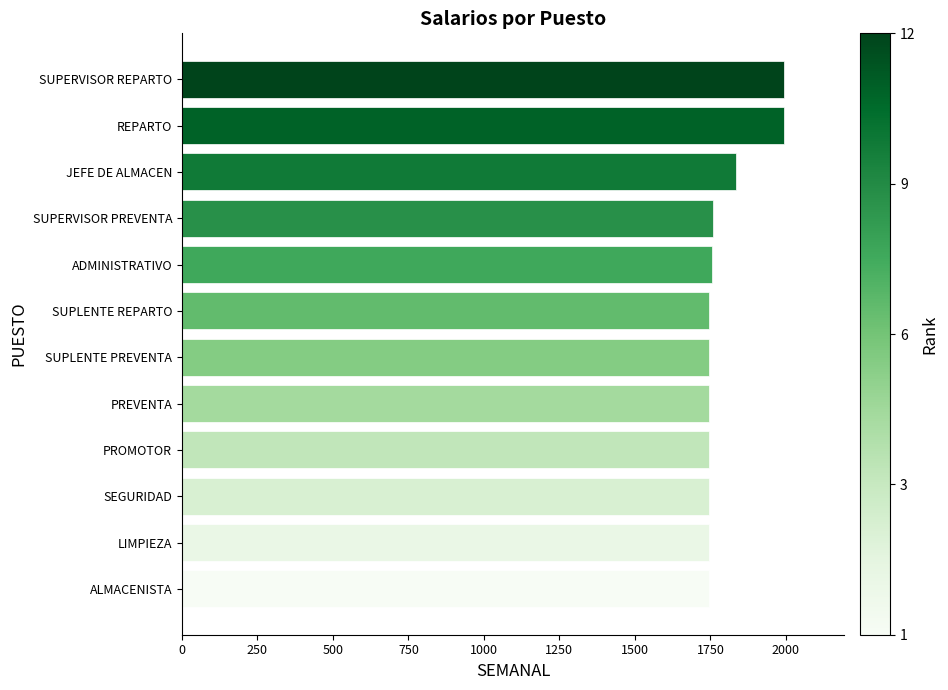

What value does the data have at SUPERVISOR PREVENTA?

1758.6